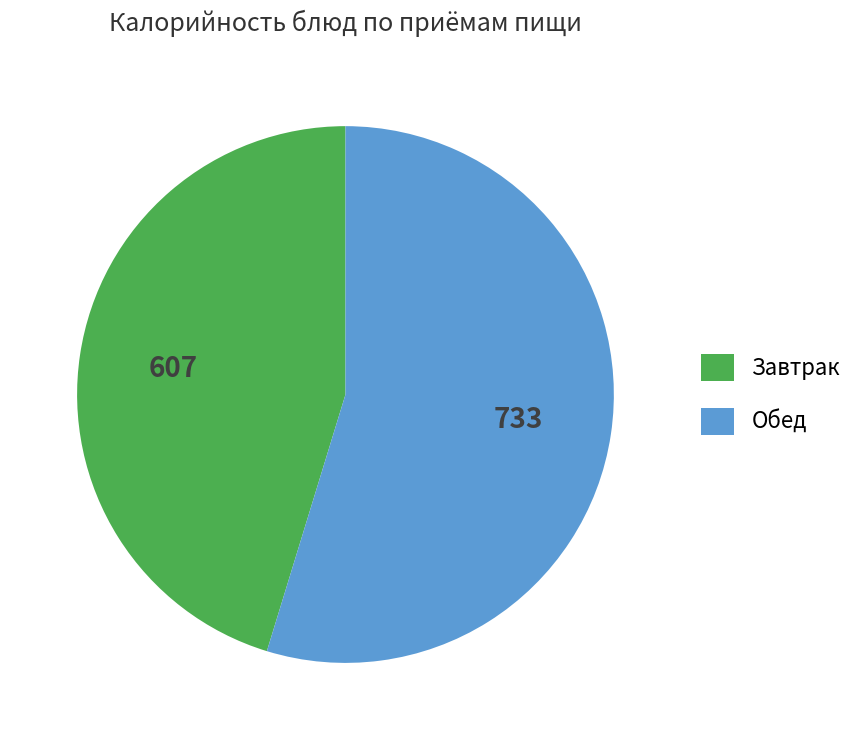

Do Завтрак and Обед together represent more than half of the pie?

Yes